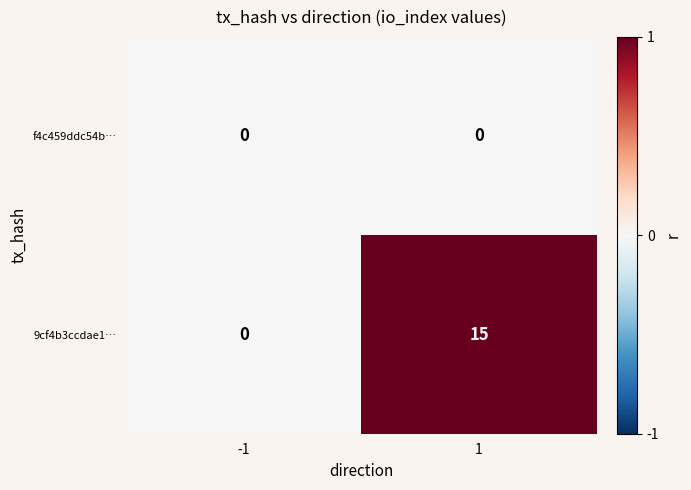

What is the greatest value displayed?

15